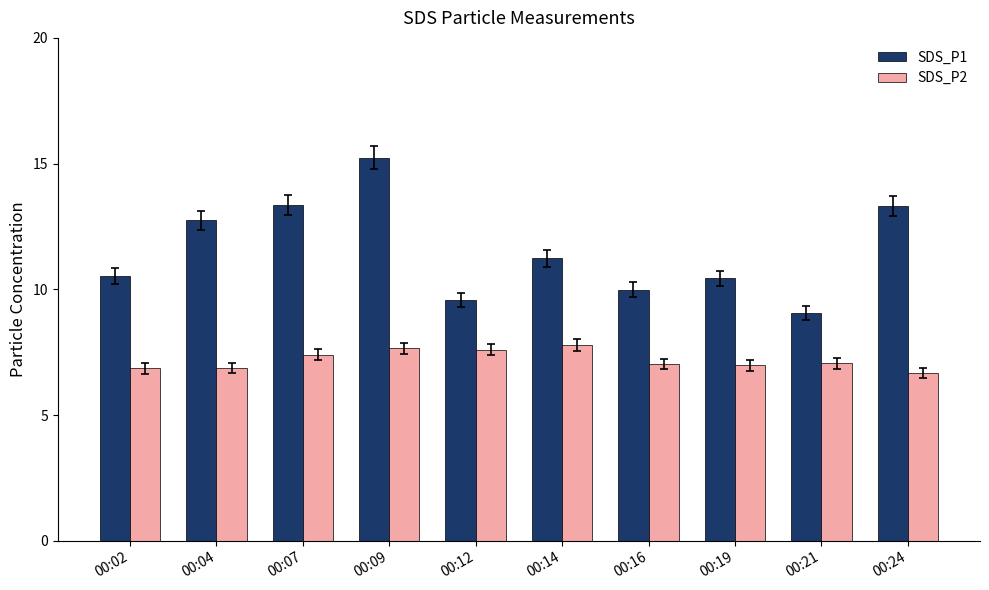

Rank the series by their maximum value, from highest to lowest.

SDS_P1, SDS_P2